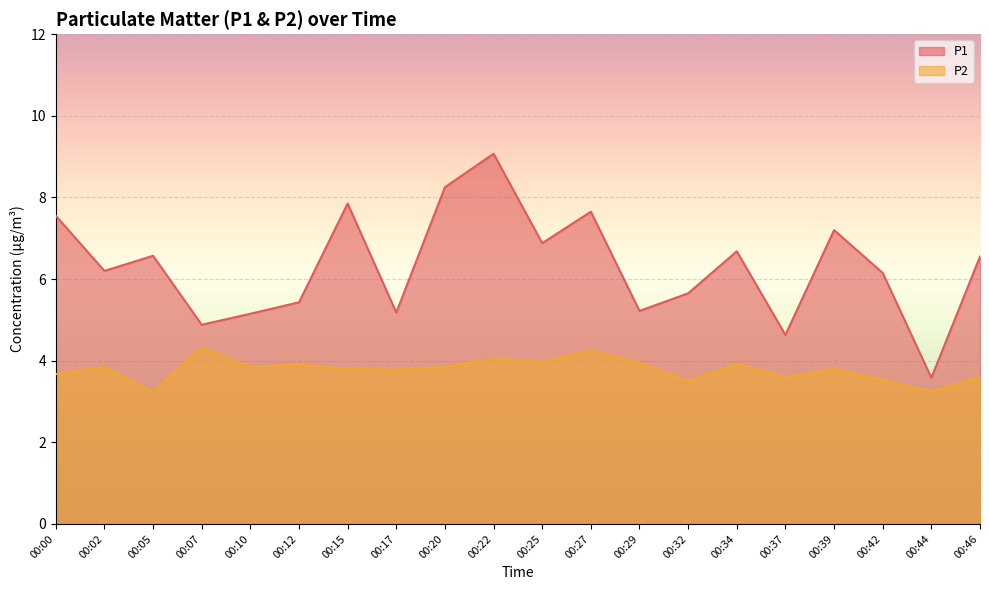

List the series in order of their peak value, highest first.

P1, P2